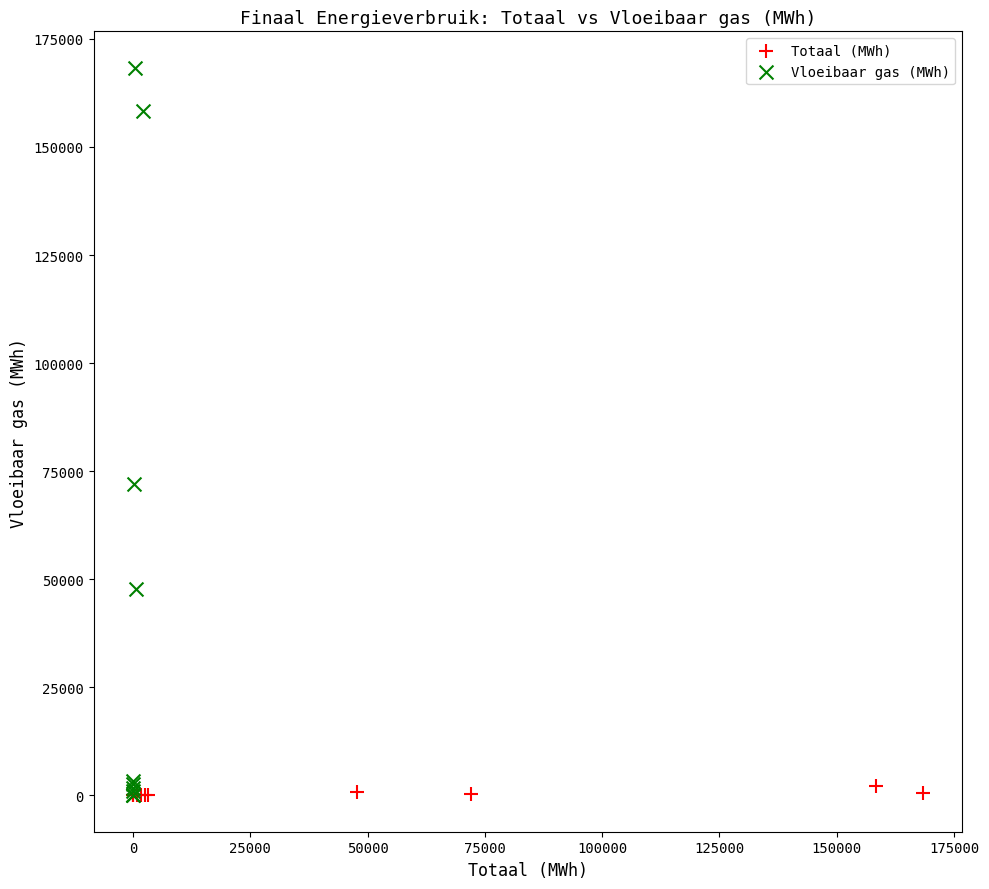

Which series reaches the maximum Y coordinate?

Vloeibaar gas (MWh)